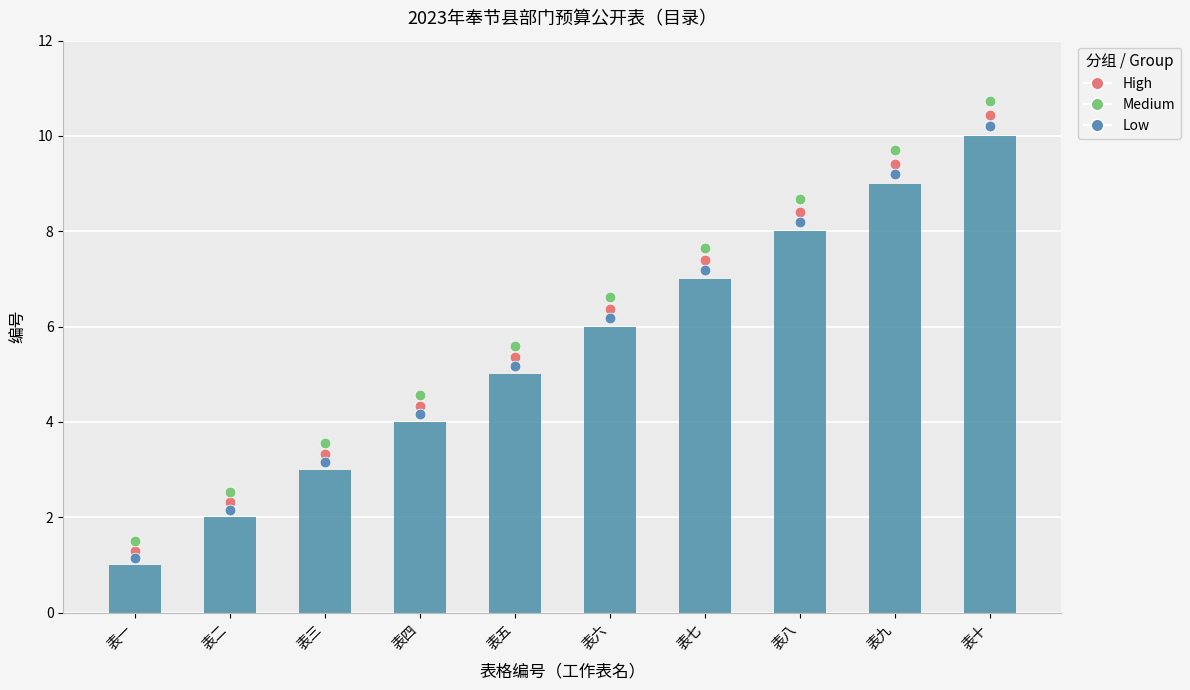

Is the value of High at 表七 greater than the value of 编号 at 表四?

Yes